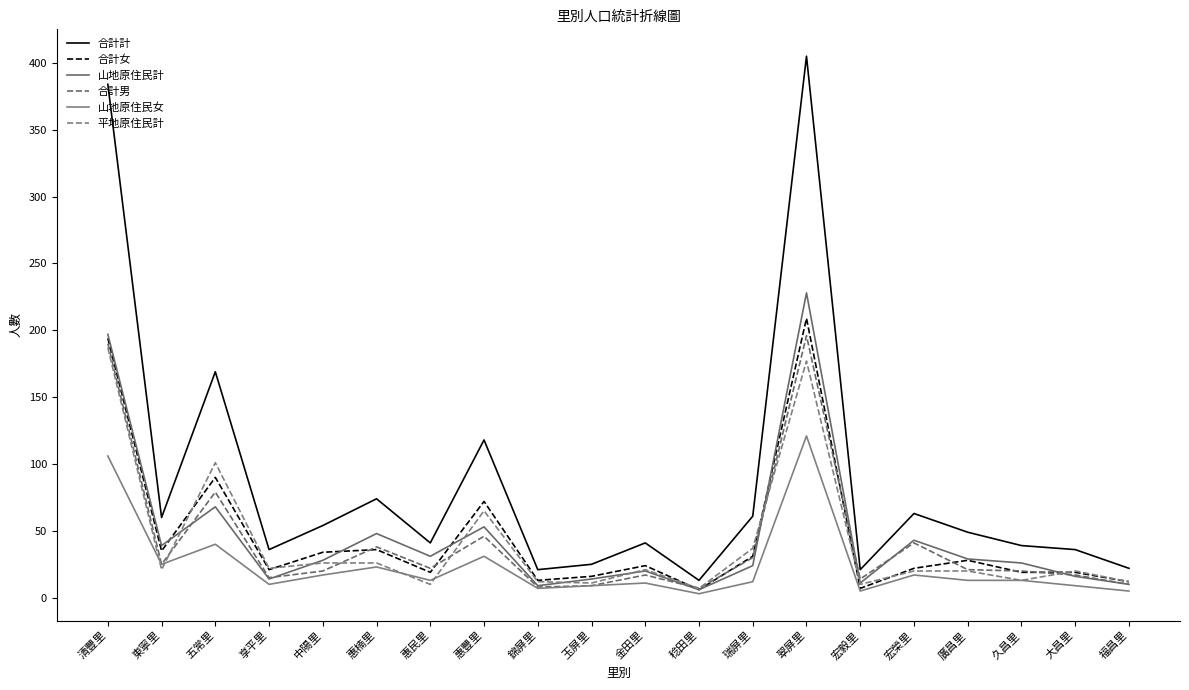

At which label is 合計計 closest to 209?

五常里